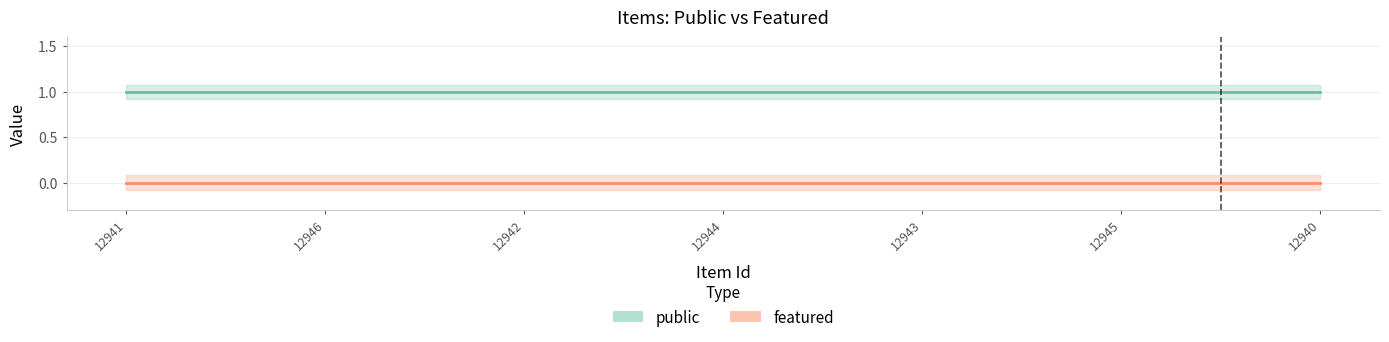

True or false: featured has more than 2 points higher than both neighbors.

False